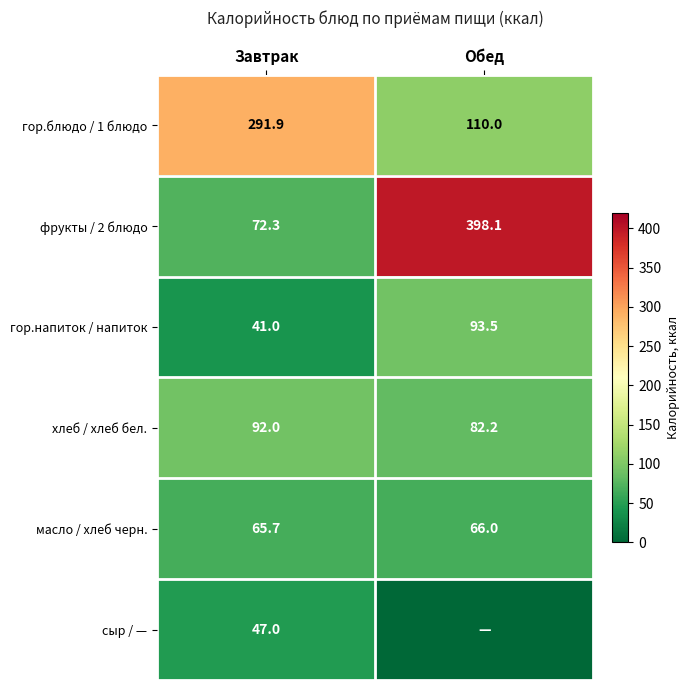

Is the value of фрукты / 2 блюдо at Обед greater than the value of хлеб / хлеб бел. at Обед?

Yes